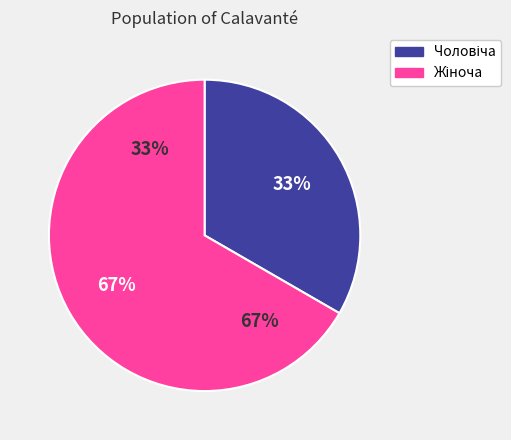

Combined, what portion of the pie is Чоловіча and Жіноча?

100.0%